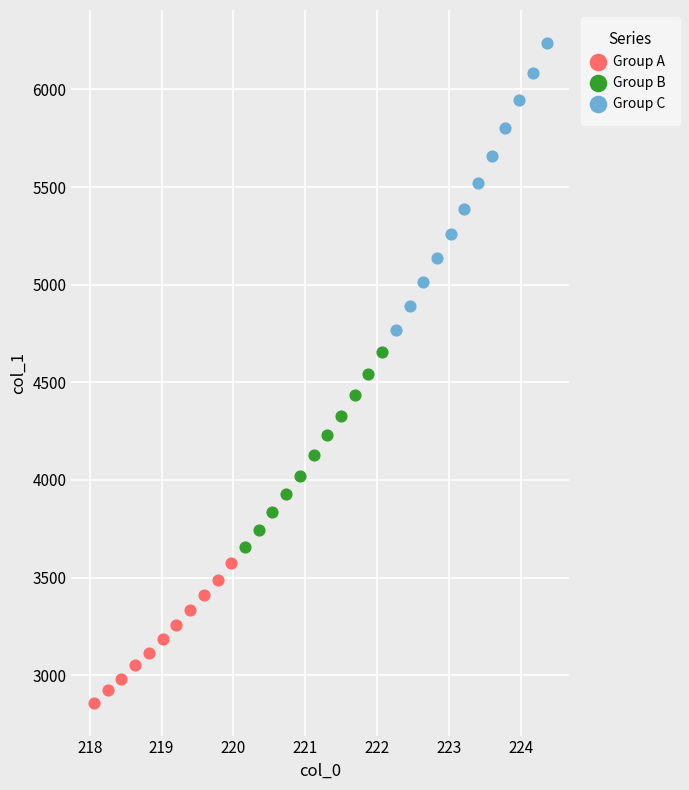

Which series has the widest spread of Y values?

Group C